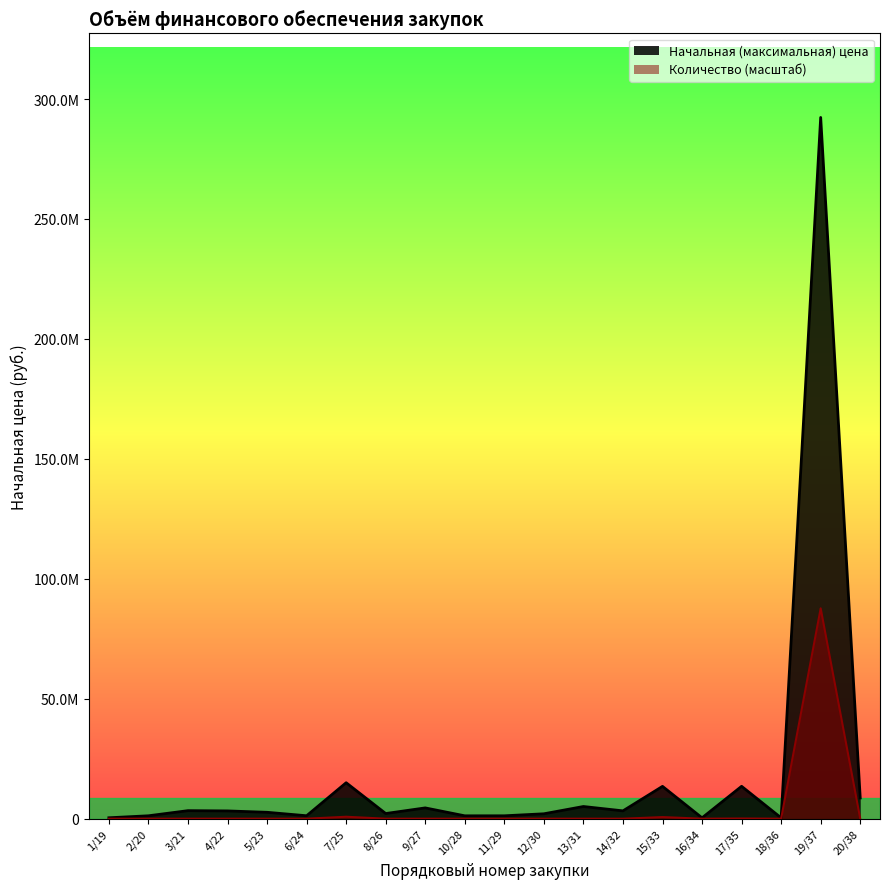

Is the value of Начальная (максимальная) цена at 2/20 greater than the value of Количество at 2/20?

Yes